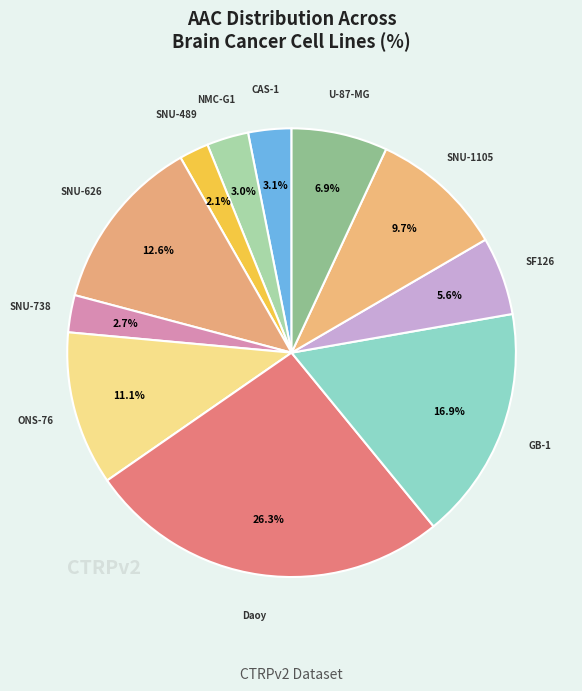

What percentage is the SF126 slice, to the nearest percent?

6%